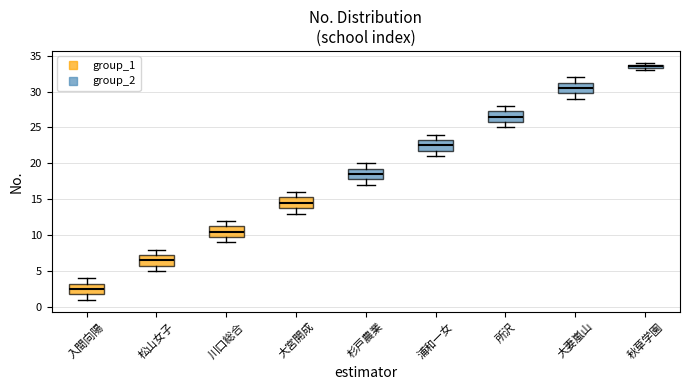

Which box has the highest median line?

秋草学園